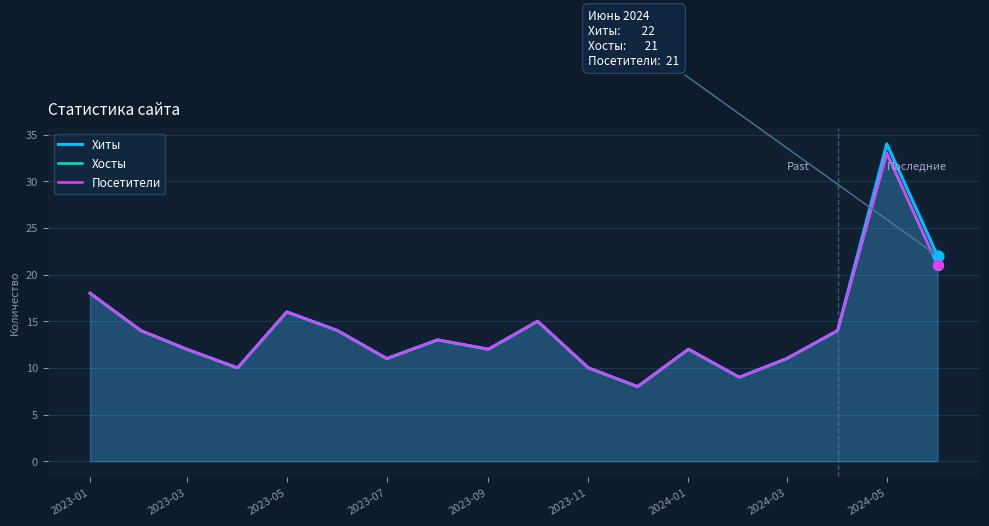

Which series reaches the minimum Y coordinate?

Хиты